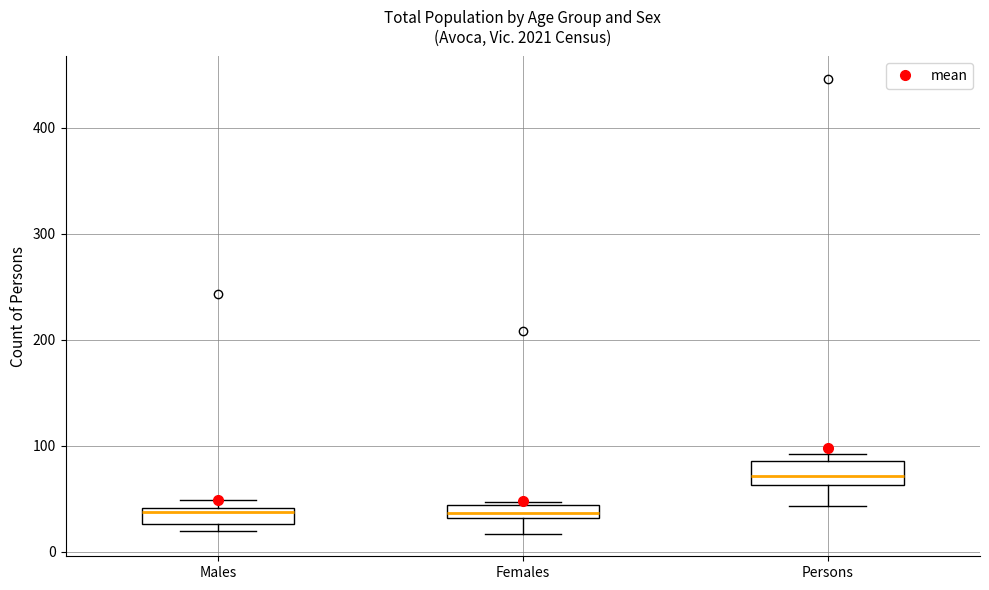

Where does the lower whisker of the box for Females end on the y-axis? The values are not printed on the chart, so give them approximately, as read against the axis.

20